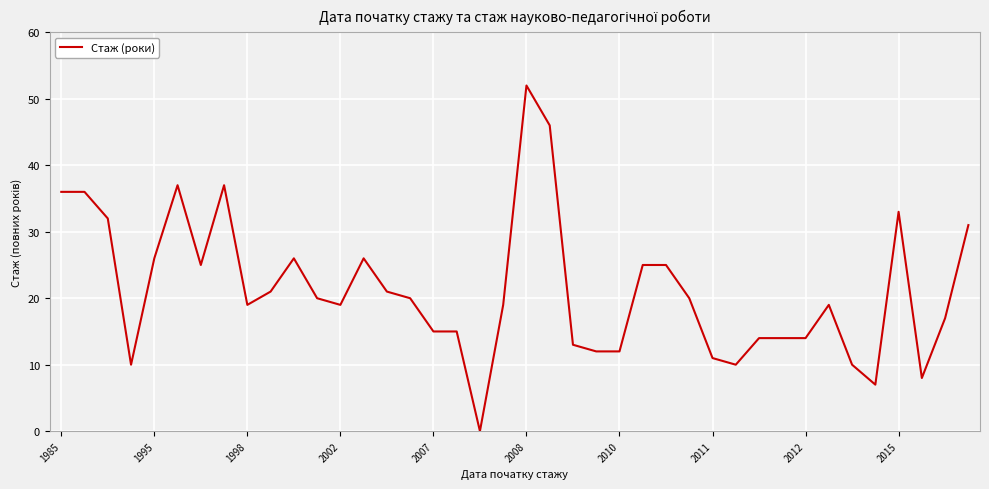

What is the maximum value shown in the chart?

52